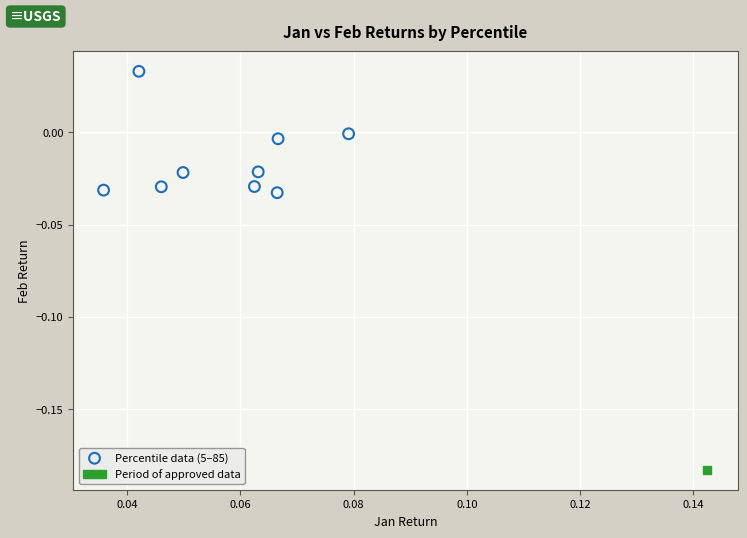

What are all the series names shown in the legend?

Percentile data (5–85), Period of approved data